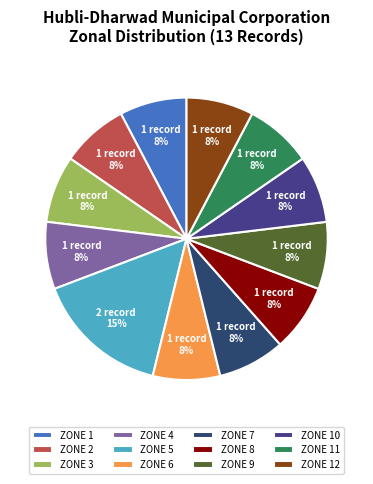

How many slices are in this pie chart?

12